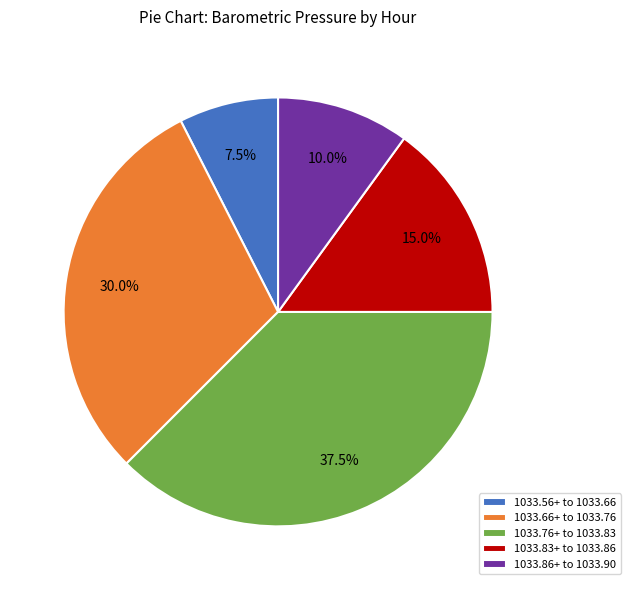

What percentage is NOT represented by 1033.66+ to 1033.76?

70.0%